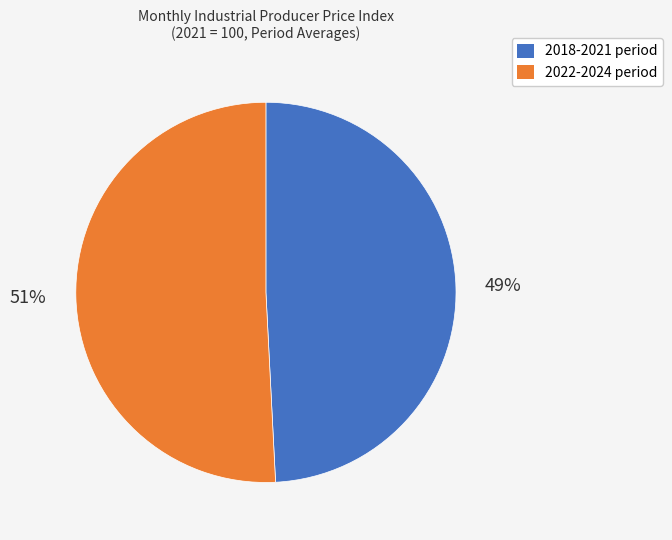

Does any single category account for the majority?

Yes